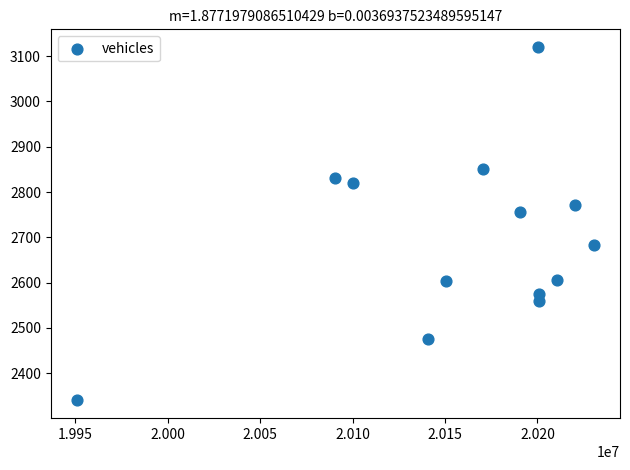

What Y value in the scatter plot is closest to 2730?

2756